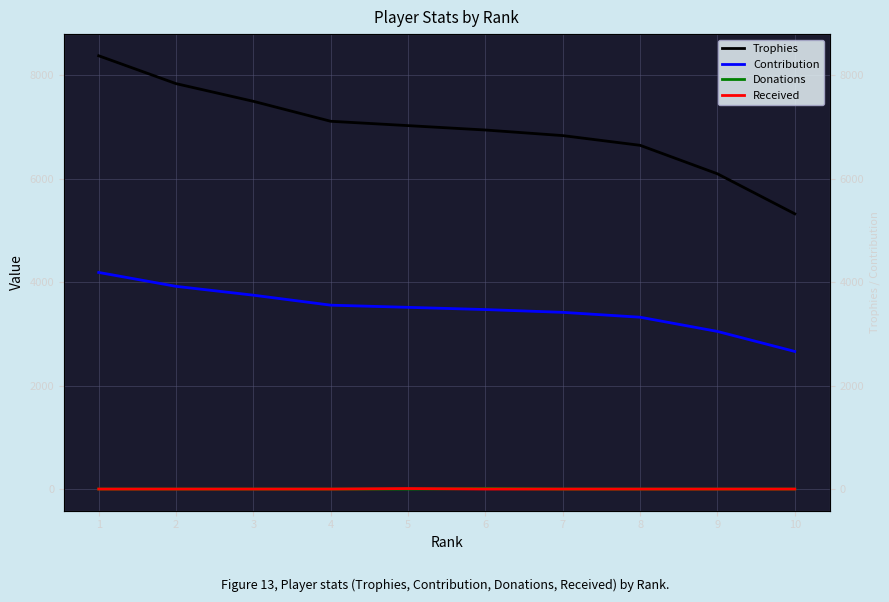

At which label does Donations reach its minimum?

1